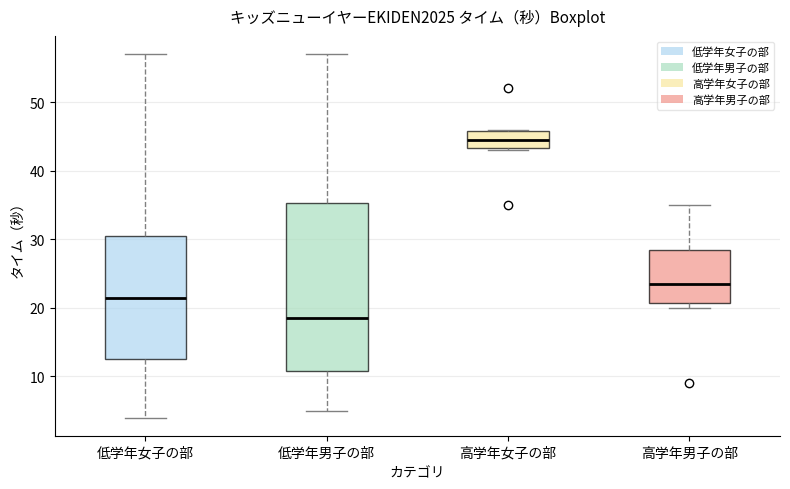

Which box is the tallest, from its lower edge to its upper edge?

低学年男子の部